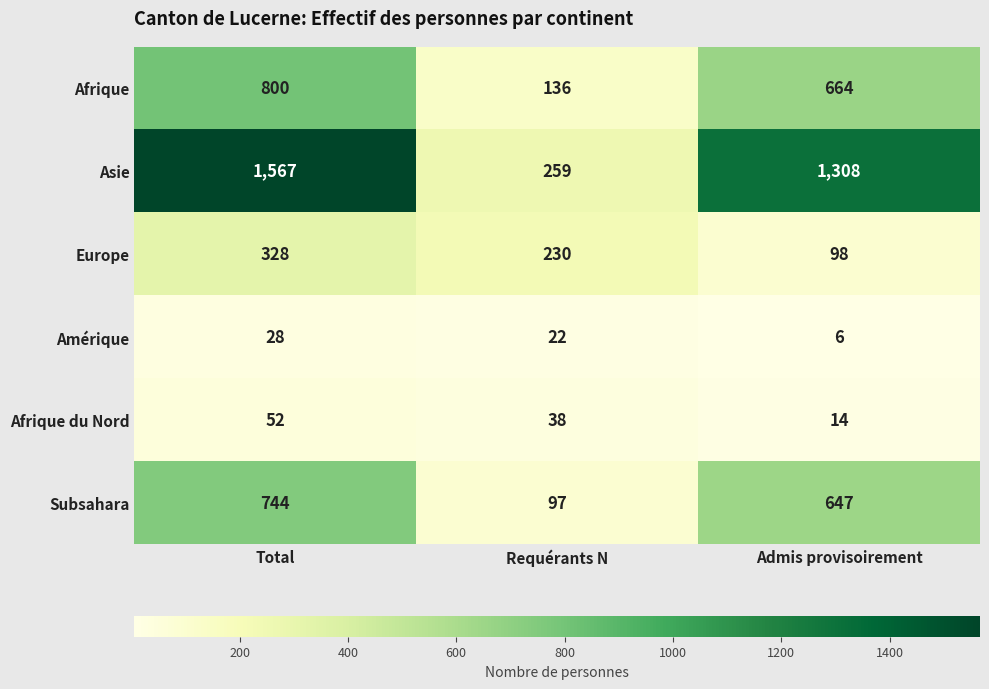

List the series in order of their peak value, highest first.

Asie, Afrique, Subsahara, Europe, Afrique du Nord, Amérique